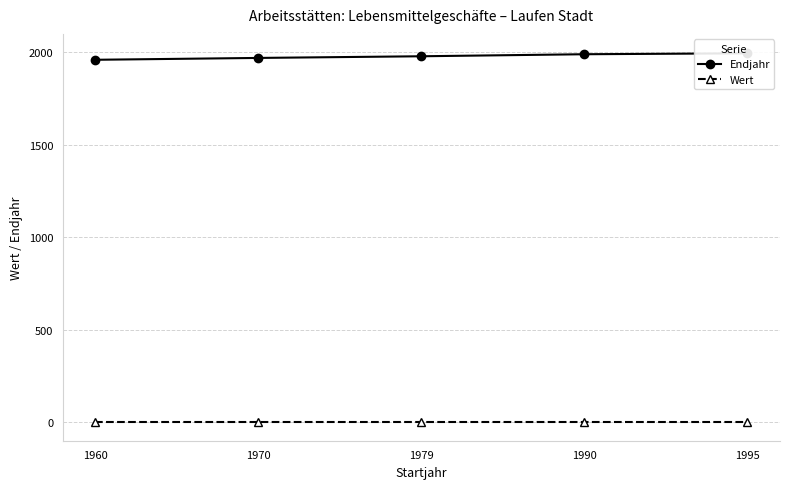

Reading right to left, transcribe all the data shown in this chart.

Endjahr: 1995	1990	1979	1970	1960
Wert: 0	0	0	0	0